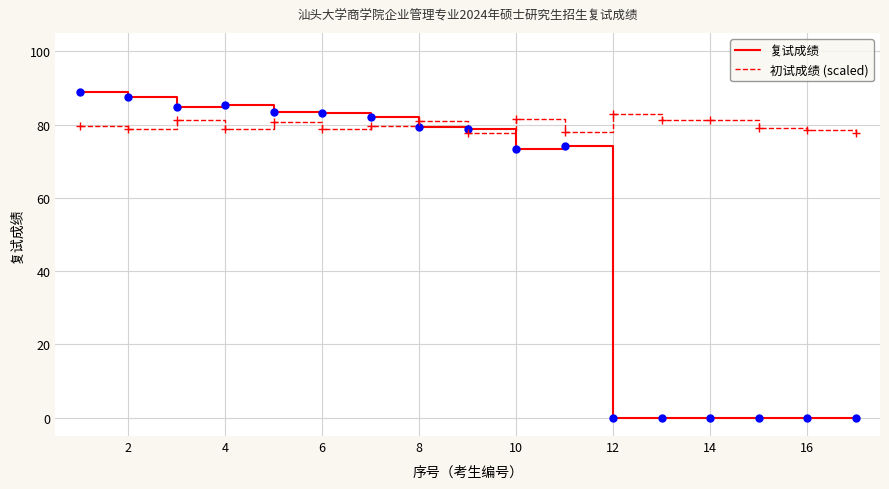

True or false: 初试成绩 (scaled) and 复试成绩 intersect in this chart.

True